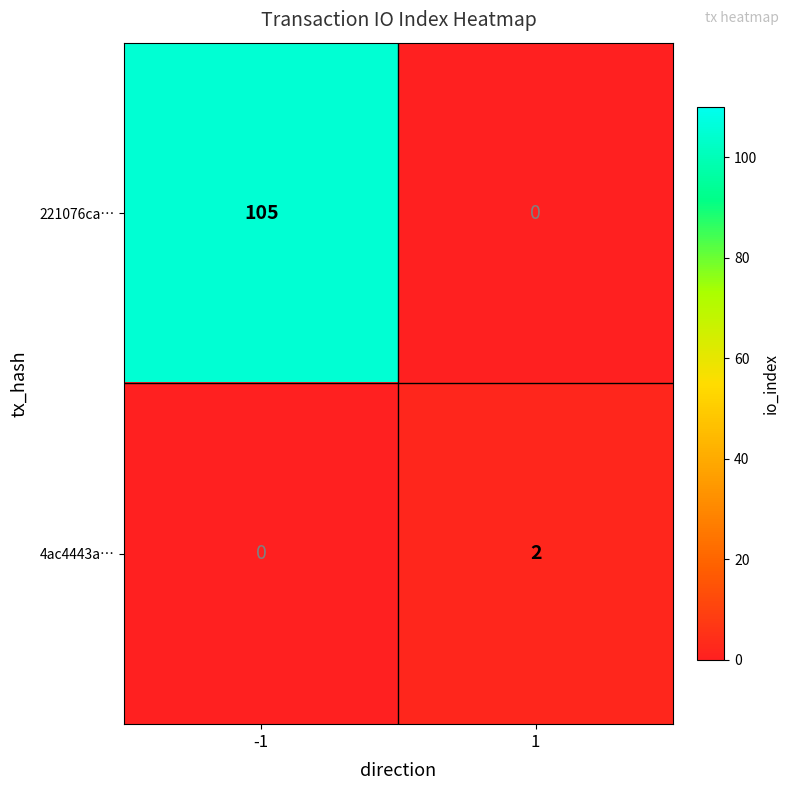

Which series has the largest total across all categories?

221076ca…